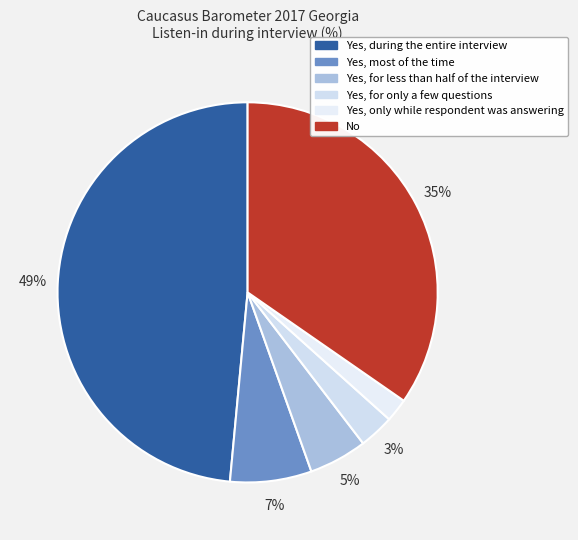

What percentage is the Yes, during the entire interview slice, to the nearest percent?

49%